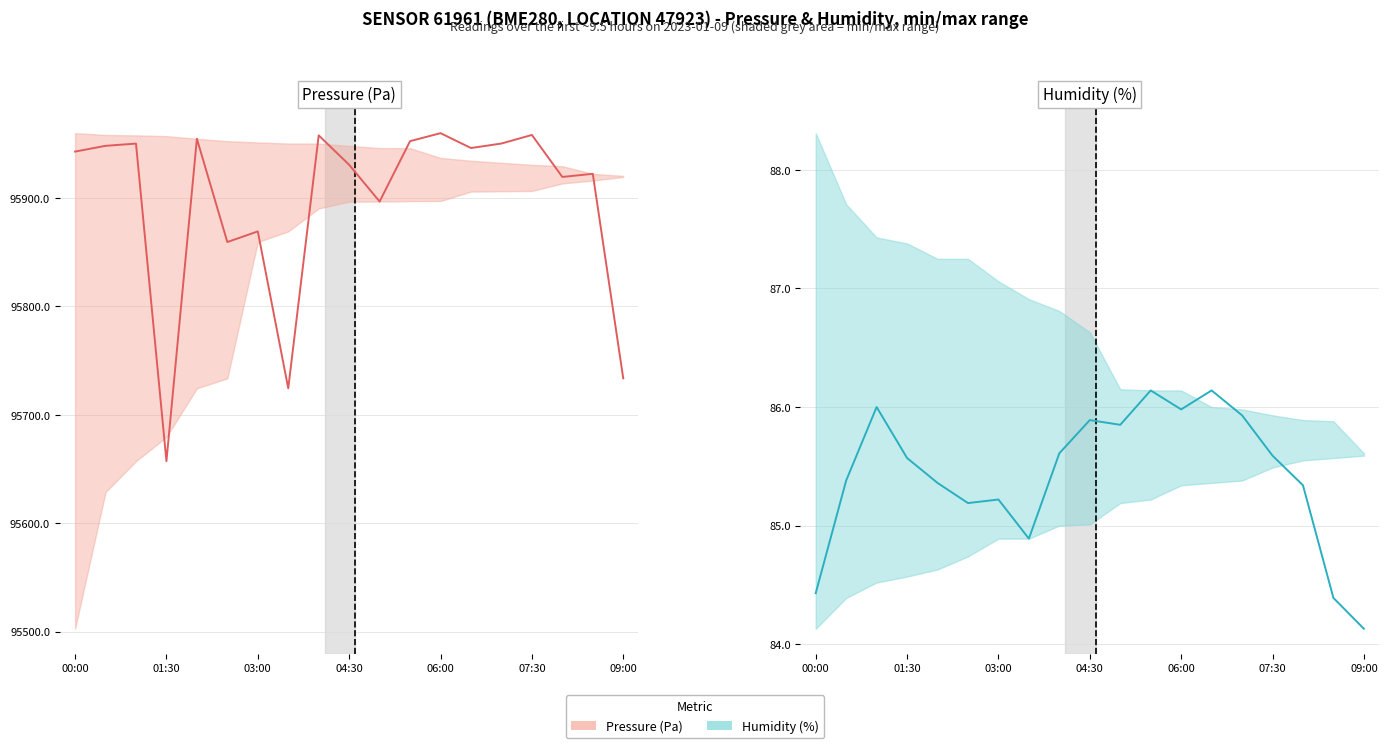

How many lines are shown in the chart?

2